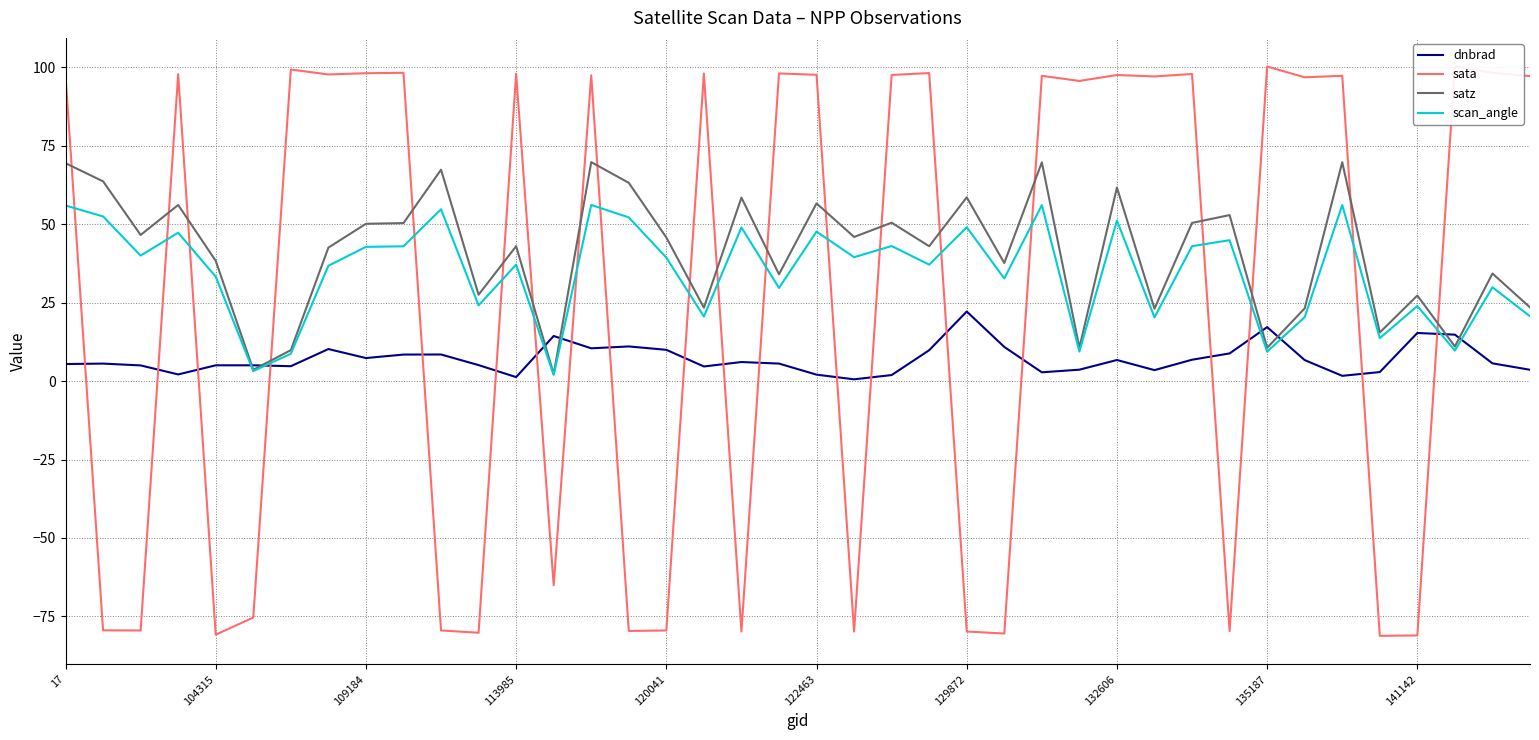

Rank the series by their average value, from lowest to highest.

dnbrad, sata, scan_angle, satz